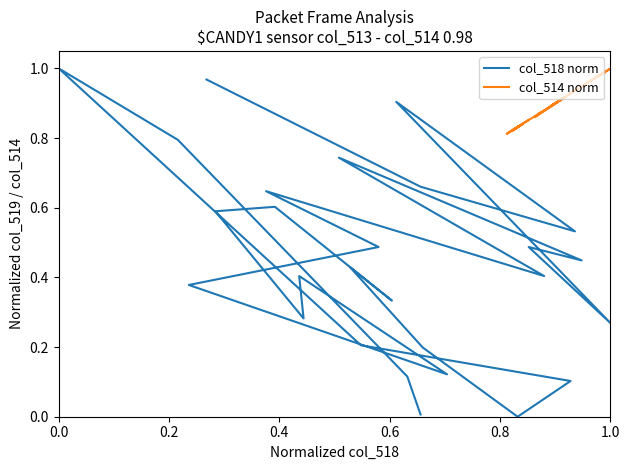

At which category is the sum across all series the highest?

0.6